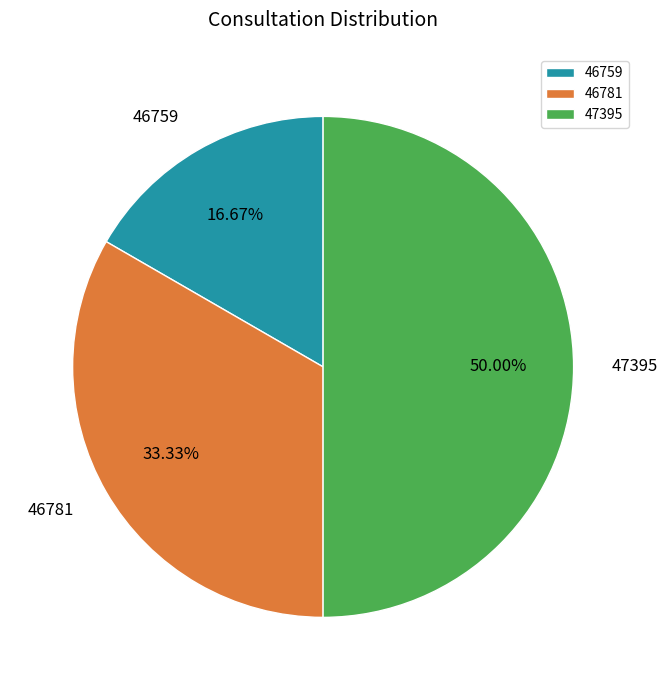

What is the largest slice in the pie chart?

47395